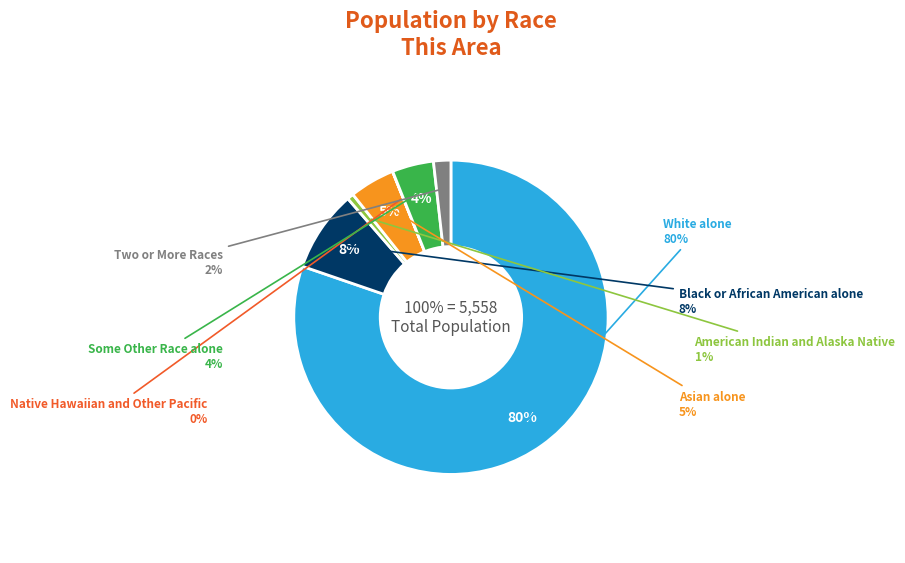

Which has a higher value, Some Other Race alone or Native Hawaiian and Other Pacific?

Some Other Race alone